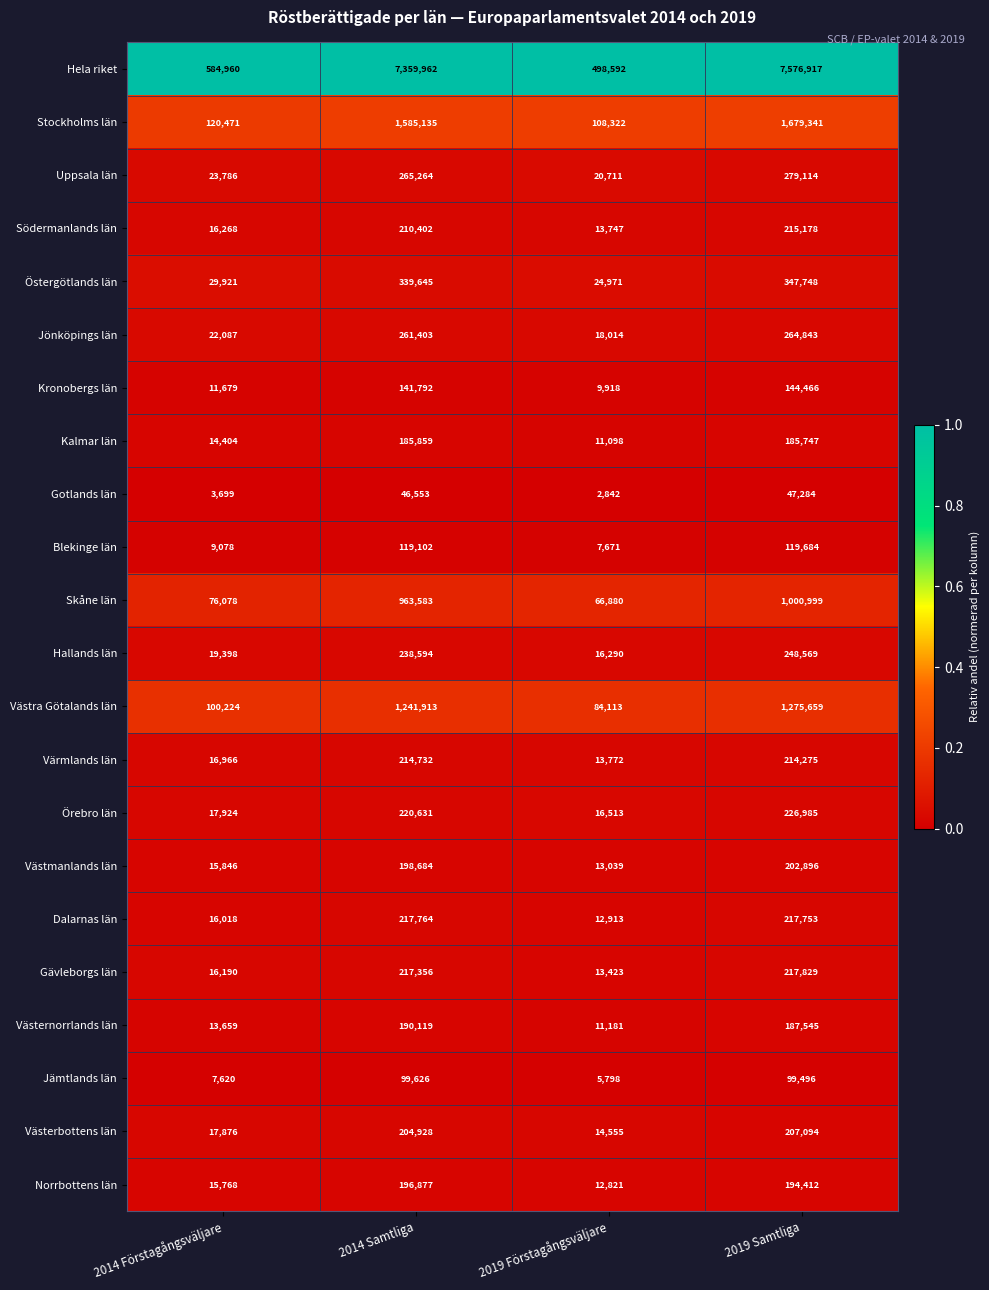

Rank the series by their maximum value, from highest to lowest.

Hela riket, Stockholms län, Västra Götalands län, Skåne län, Östergötlands län, Uppsala län, Jönköpings län, Hallands län, Örebro län, Gävleborgs län, Dalarnas län, Södermanlands län, Värmlands län, Västerbottens län, Västmanlands län, Norrbottens län, Västernorrlands län, Kalmar län, Kronobergs län, Blekinge län, Jämtlands län, Gotlands län